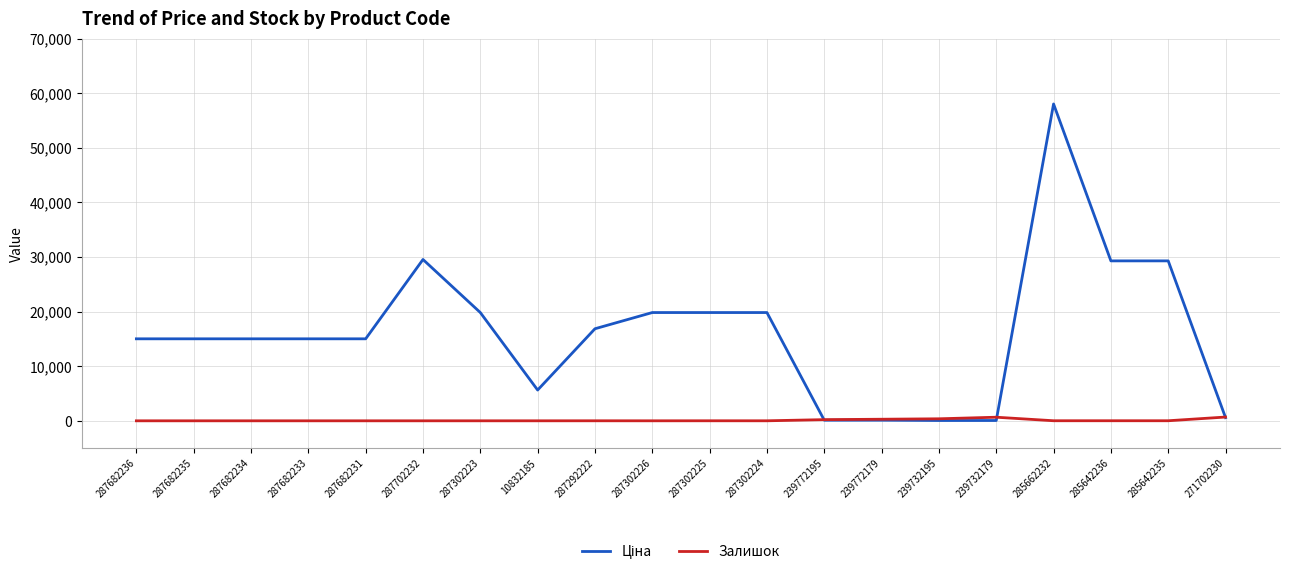

What position from the left is 287302226?

10